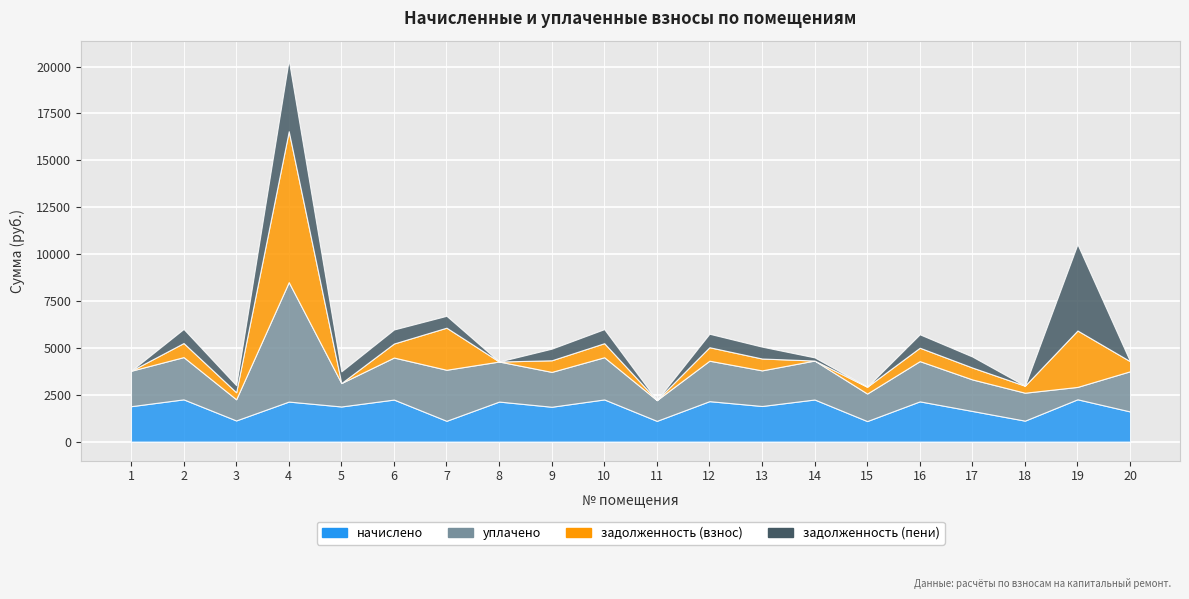

Where is the first local maximum for уплачено?

2